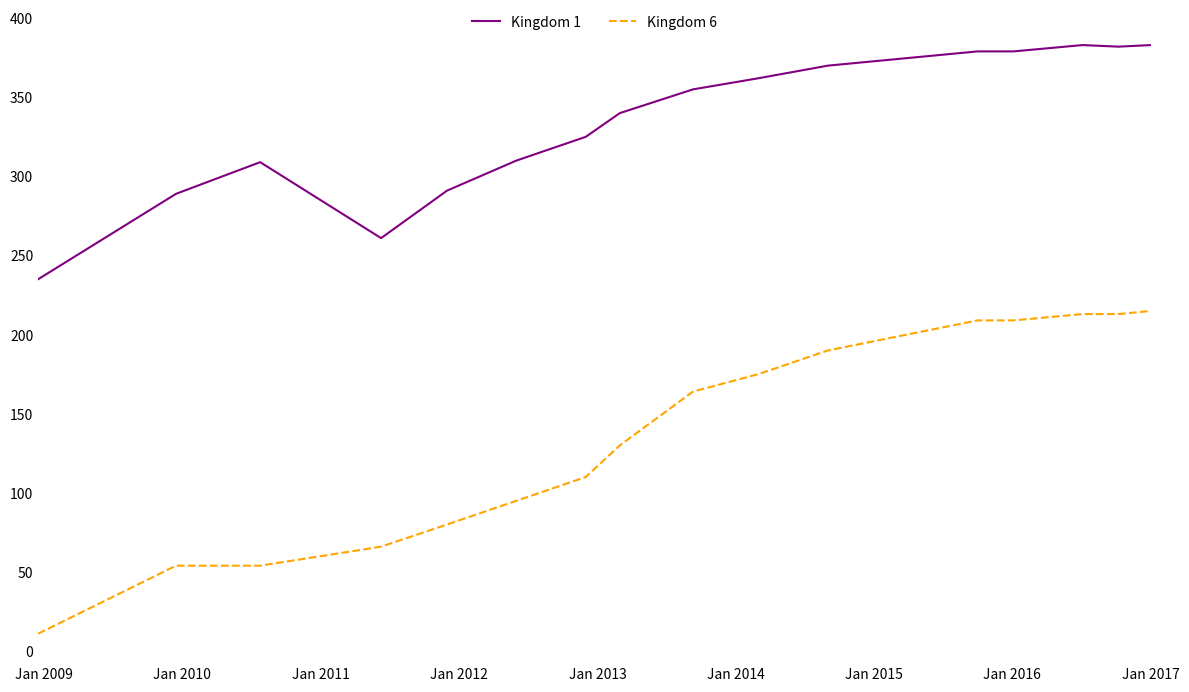

Which series has the largest range (max minus min)?

Kingdom 6